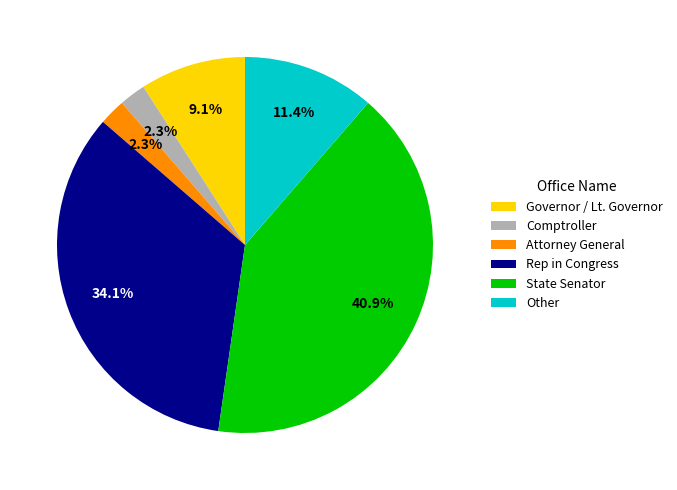

Which has a higher value, Other or State Senator?

State Senator